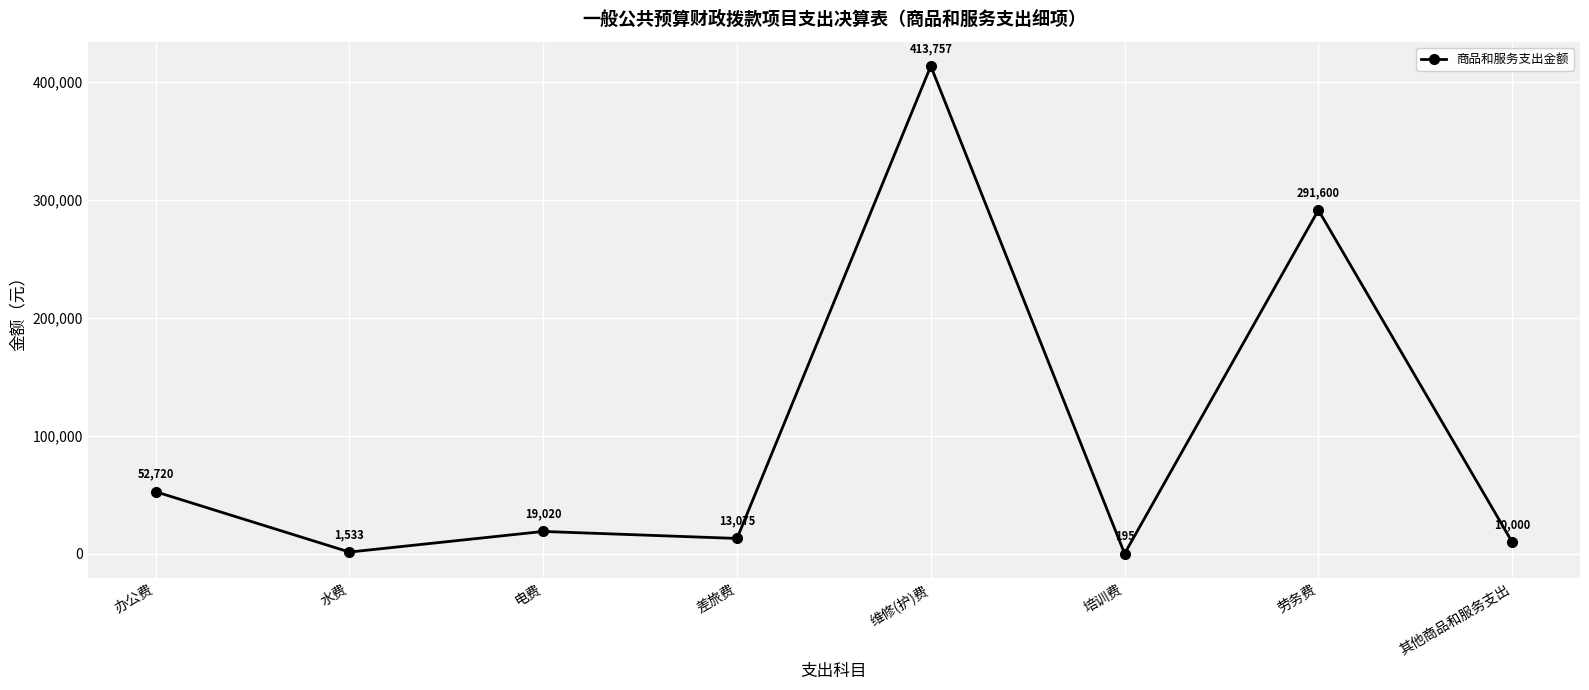

At which category does the data reach its first local valley?

水费